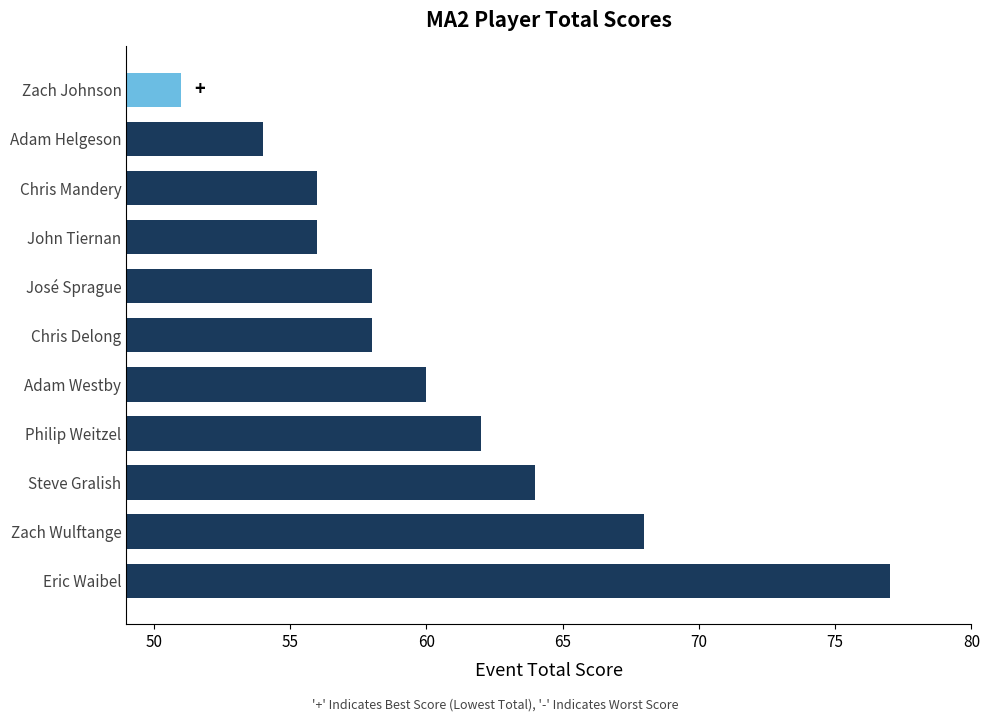

Are the bars horizontal?

Yes